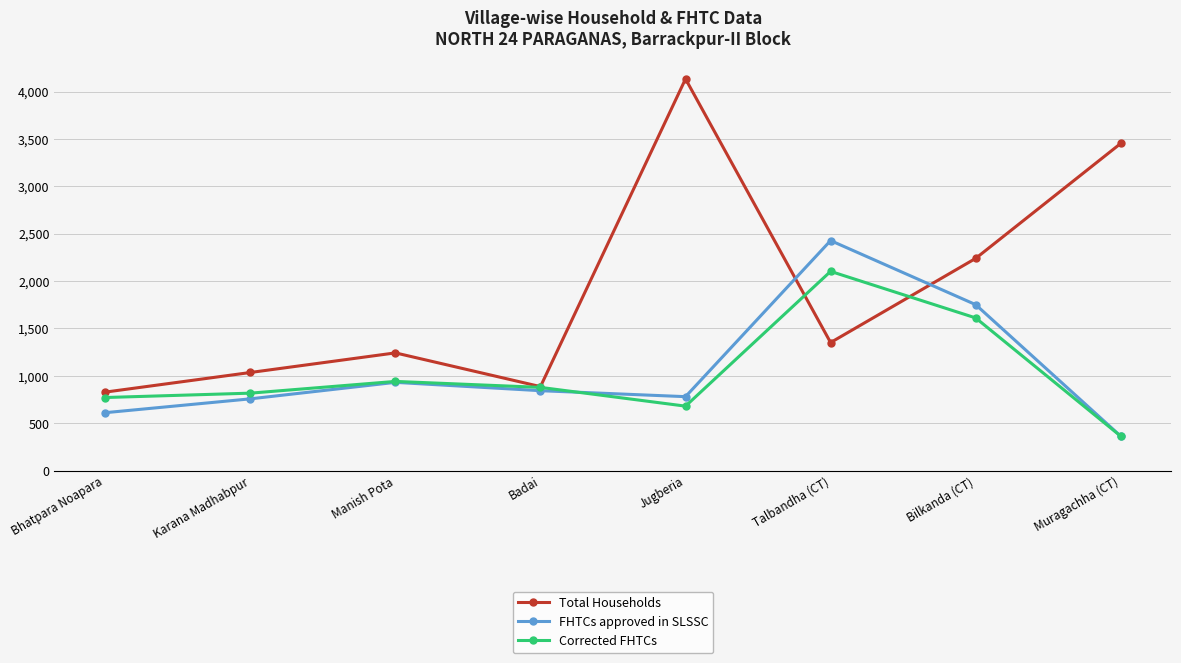

In FHTCs approved in SLSSC, how many points are higher than both neighbors (excluding endpoints)?

2